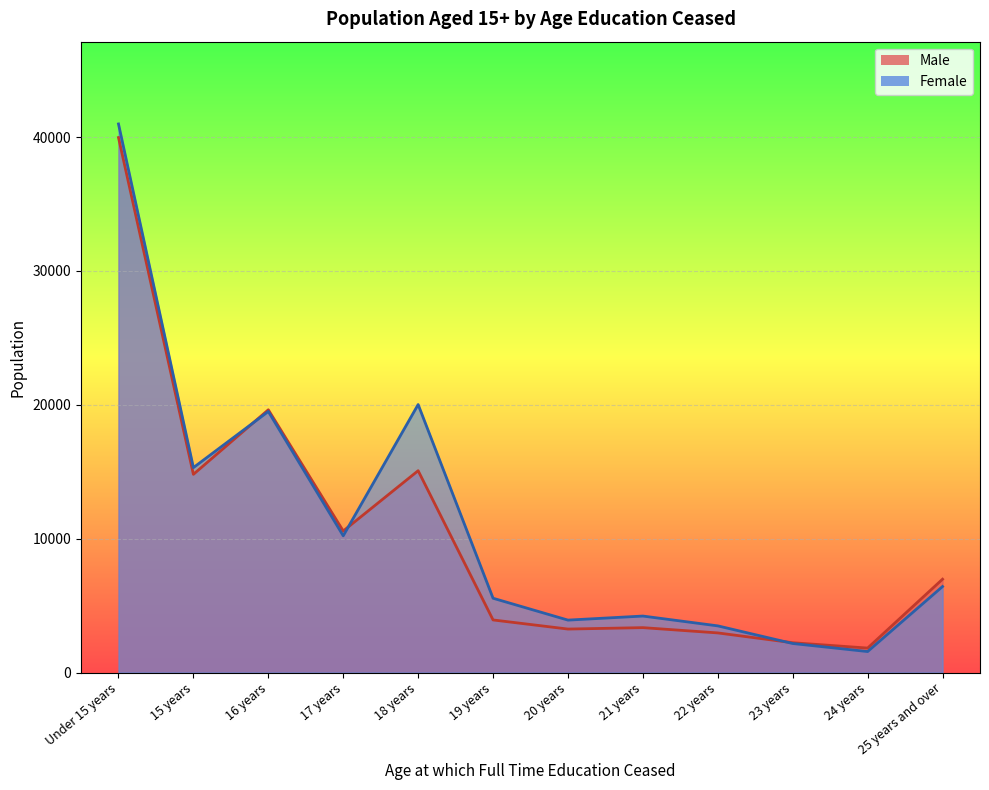

Which label corresponds to the largest value in the chart?

Under 15 years